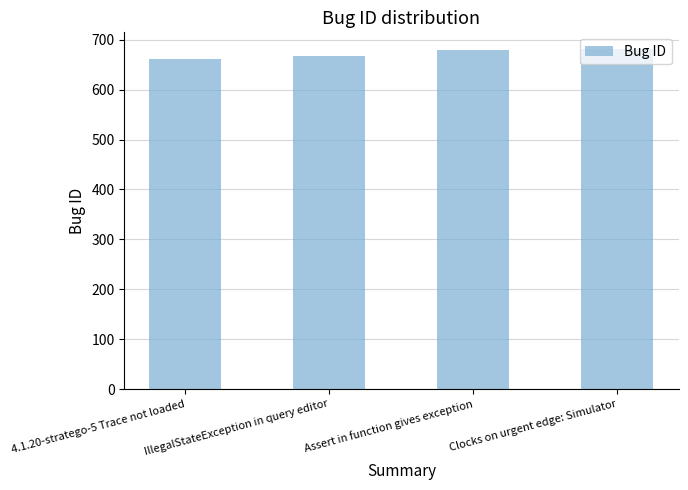

Is it true that the value at IllegalStateException in query editor is 923?

False